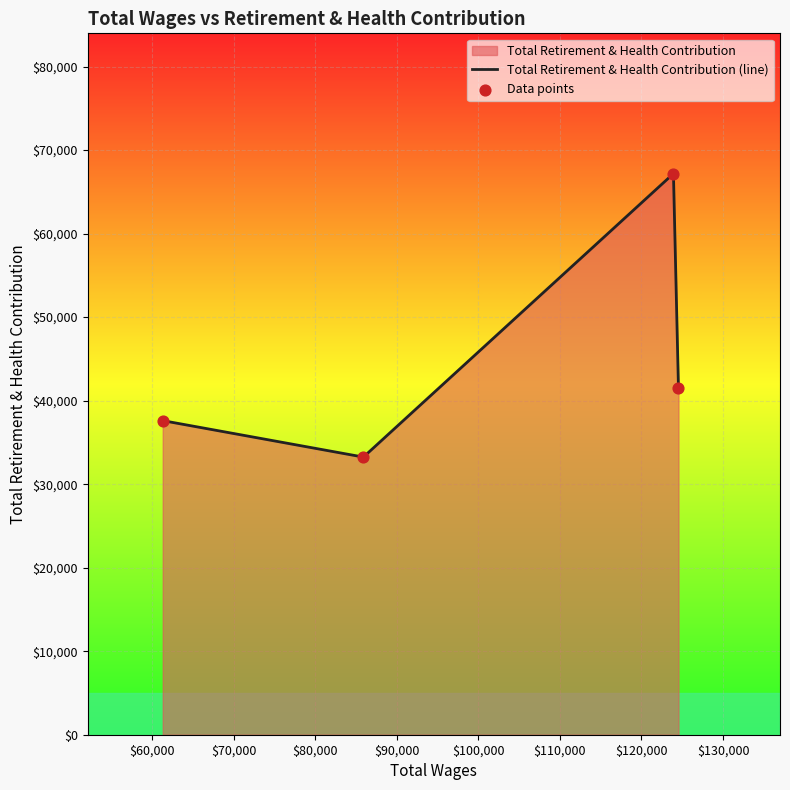

Which series has the largest total across all categories?

Total Retirement & Health Contribution (line)